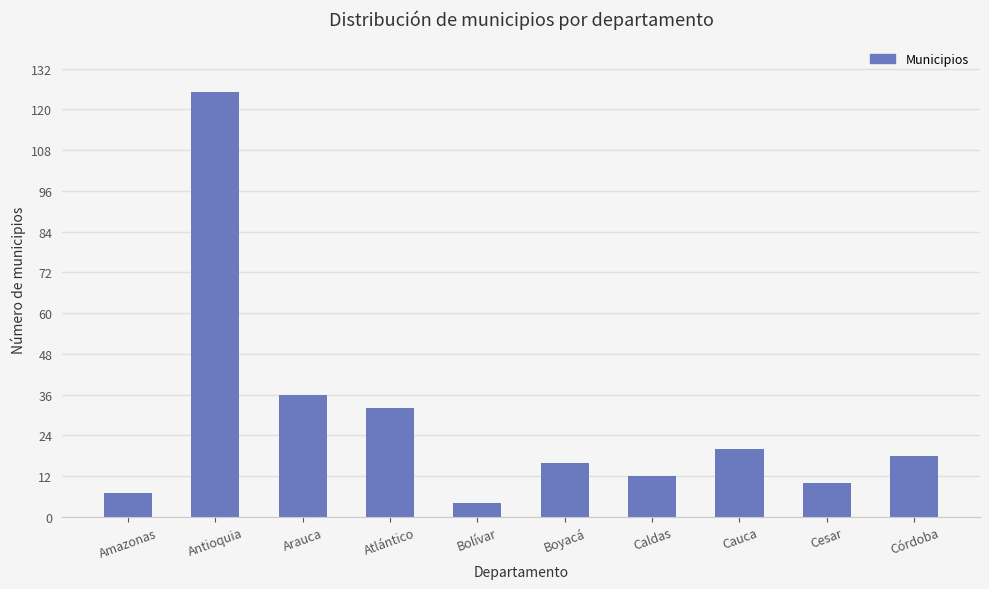

Which category has the lowest value across all series?

Bolívar